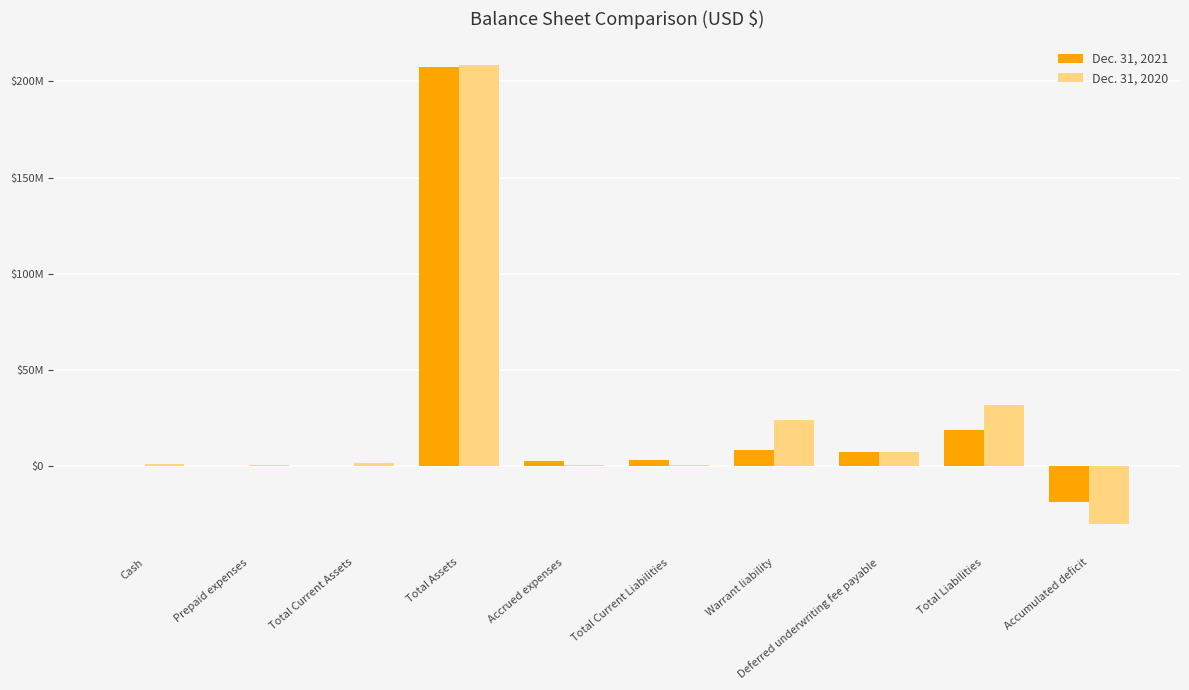

Are the bars horizontal?

No